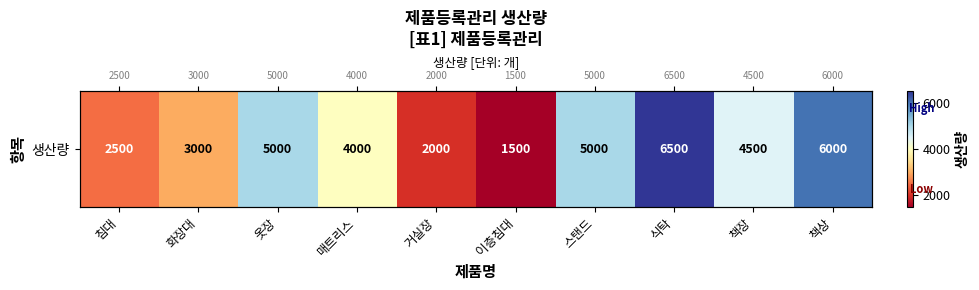

List the labels in order of value, smallest first.

이층침대, 거실장, 침대, 화장대, 매트리스, 책장, 옷장, 스탠드, 책상, 식탁